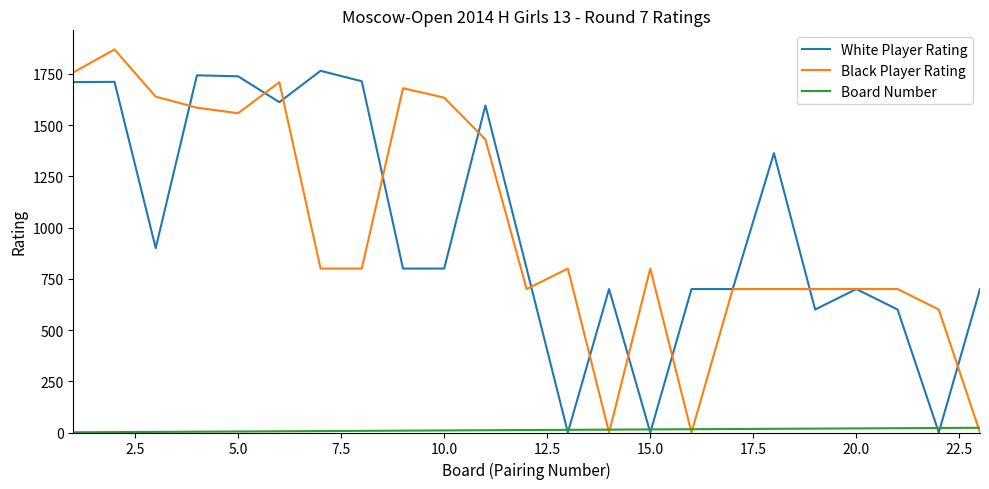

What is the maximum value shown in the chart?

1869